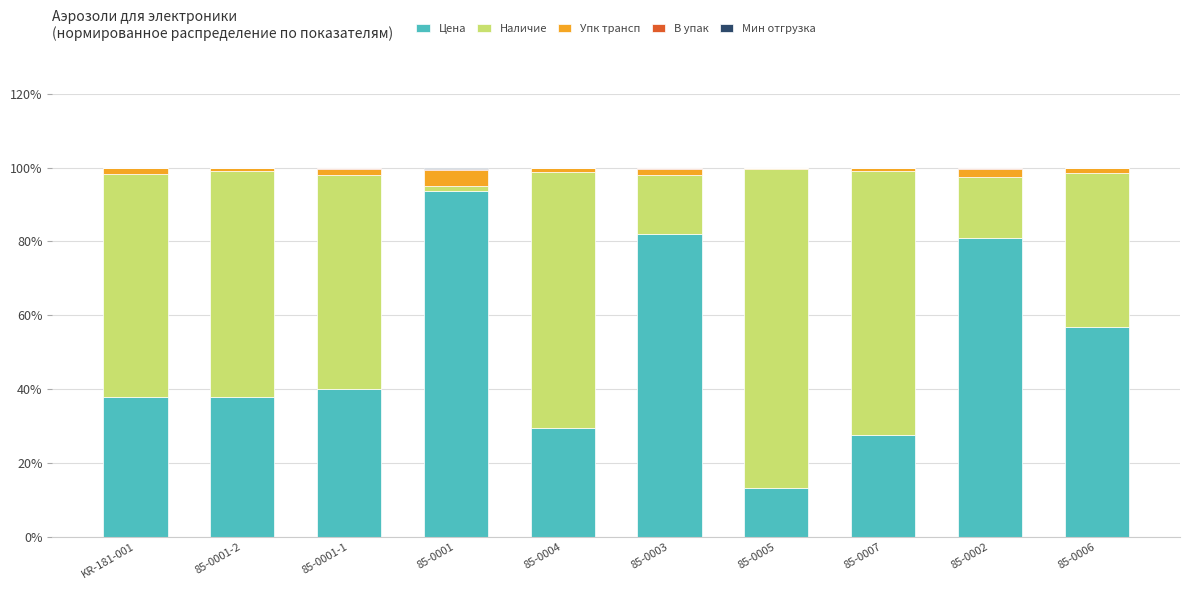

What is the highest value of the Цена series?

93.6